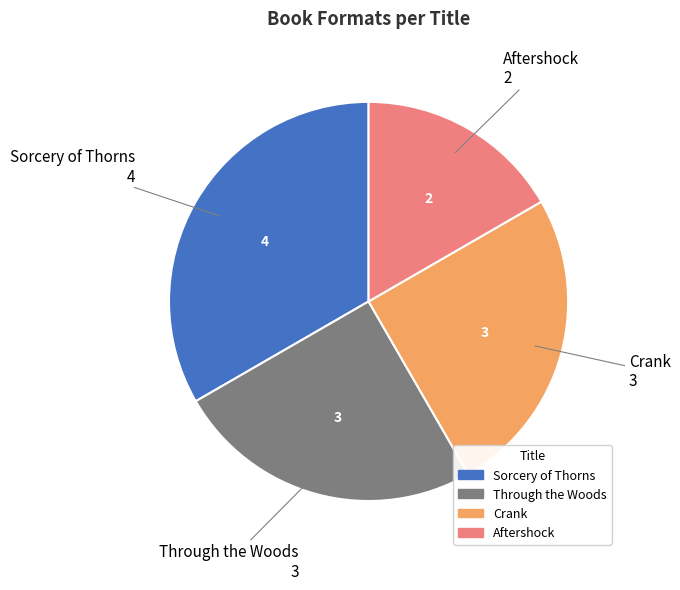

Combined, do Aftershock and Through the Woods account for over 50%?

No